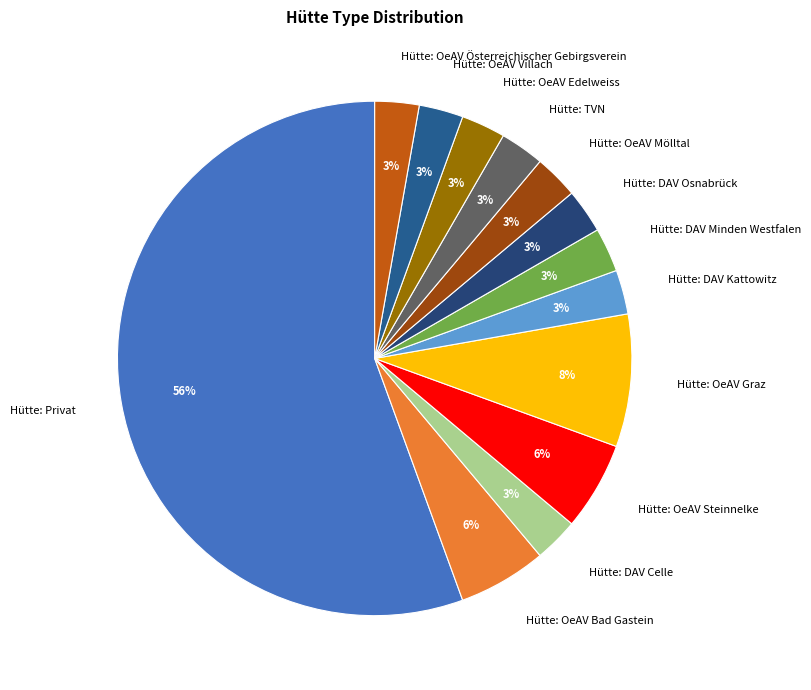

What is the largest slice in the pie chart?

Hütte: Privat